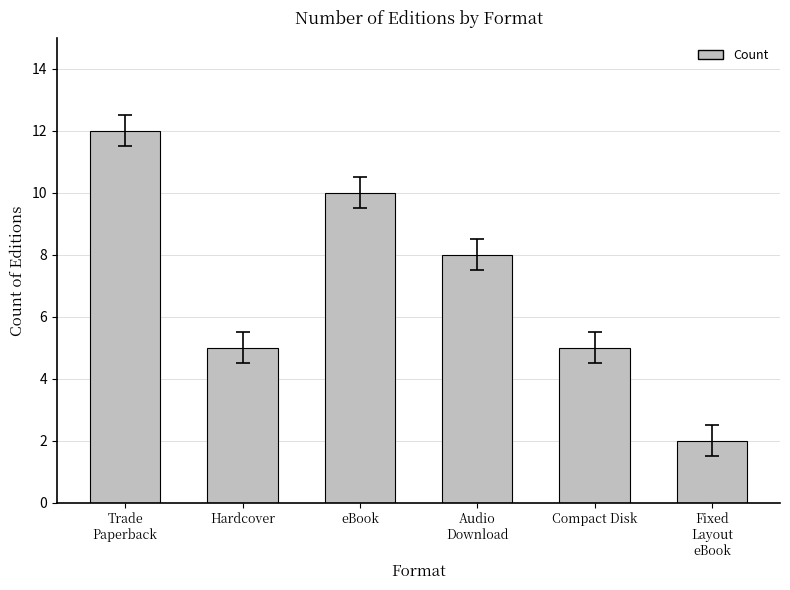

Count the values in the range 5 to 10.

4